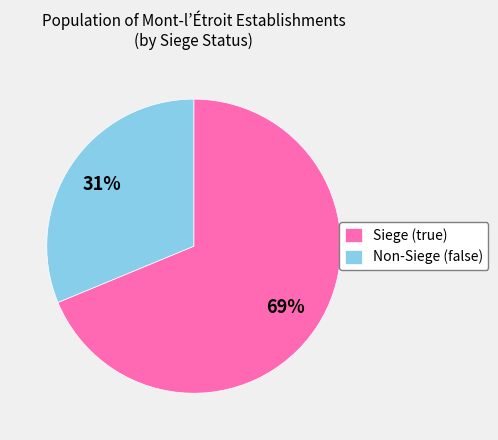

Which category has the biggest portion of the pie?

Siege (true)